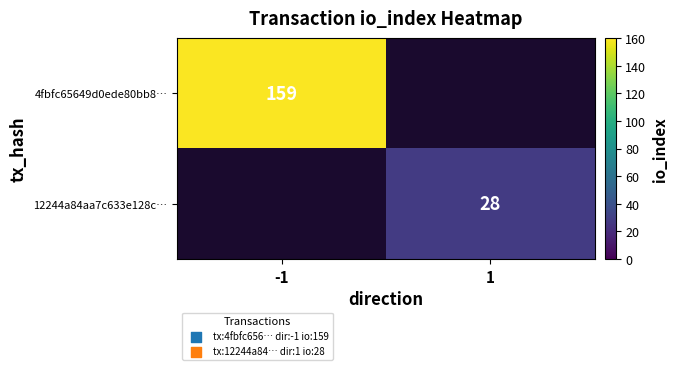

Which has a higher value, -1 or 1?

-1